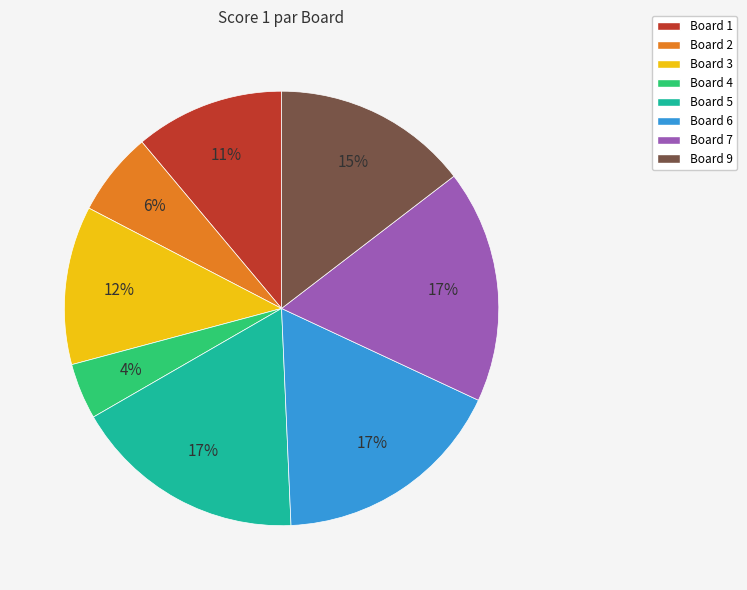

Does Board 2 account for over 50% of the chart?

No